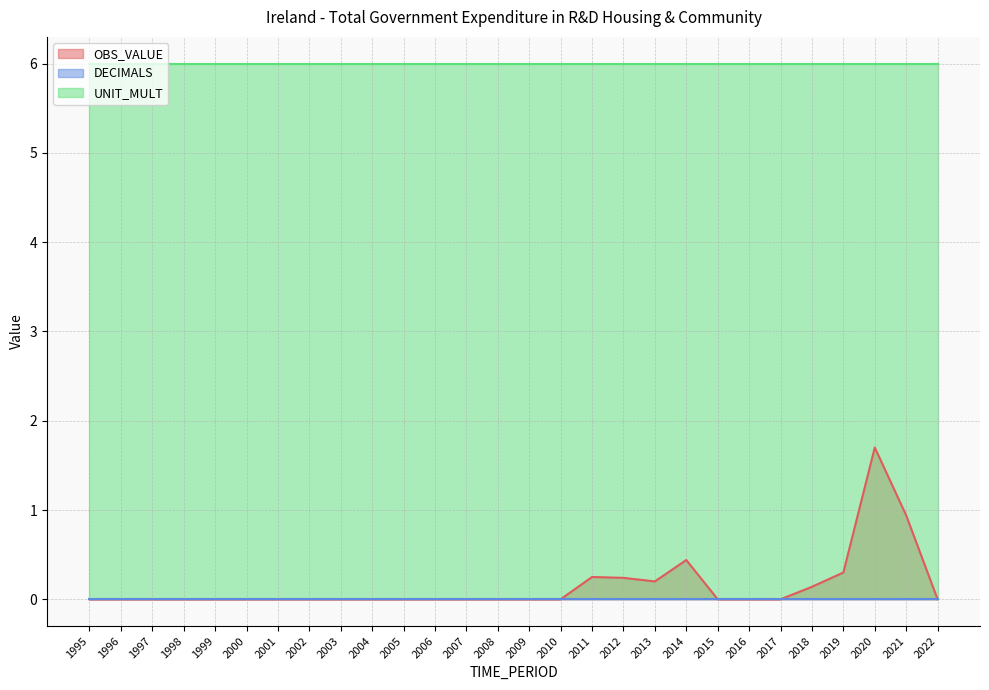

Does the chart have visible grid lines?

Yes